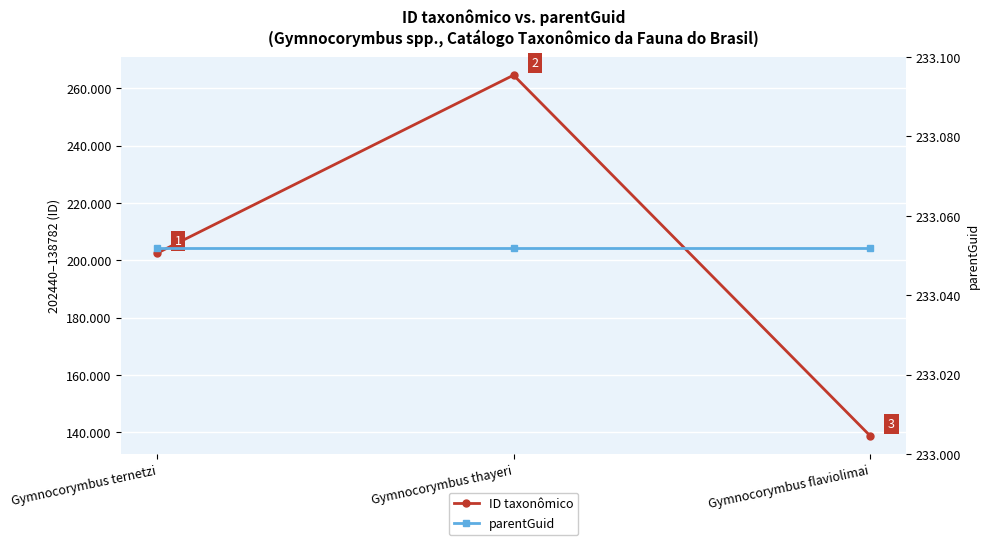

Between Gymnocorymbus ternetzi and Gymnocorymbus flaviolimai, which is larger?

Gymnocorymbus ternetzi